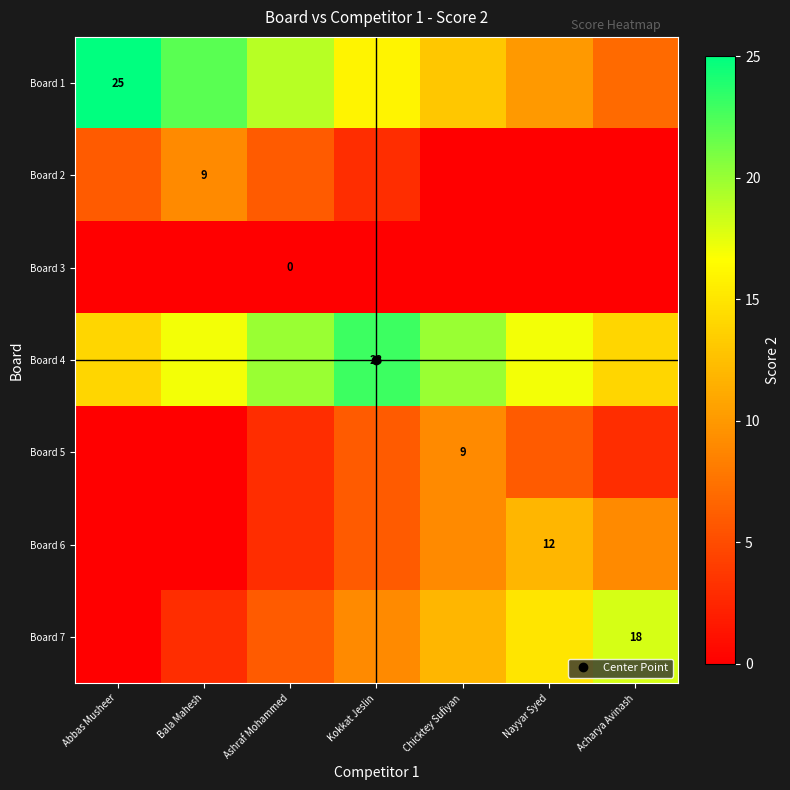

How many series are shown in this chart?

7